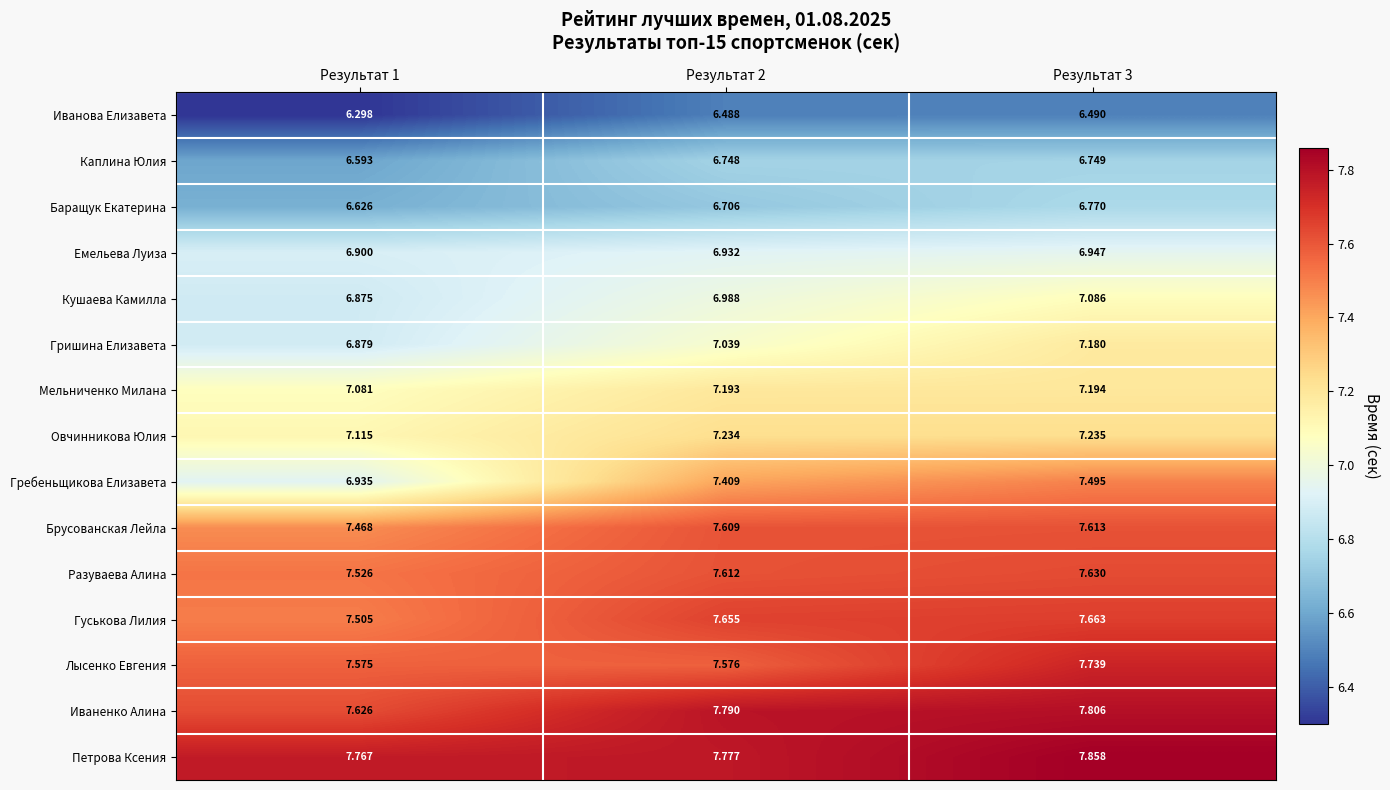

Between Результат 2 and Результат 3, which series saw the biggest shift?

Лысенко Евгения